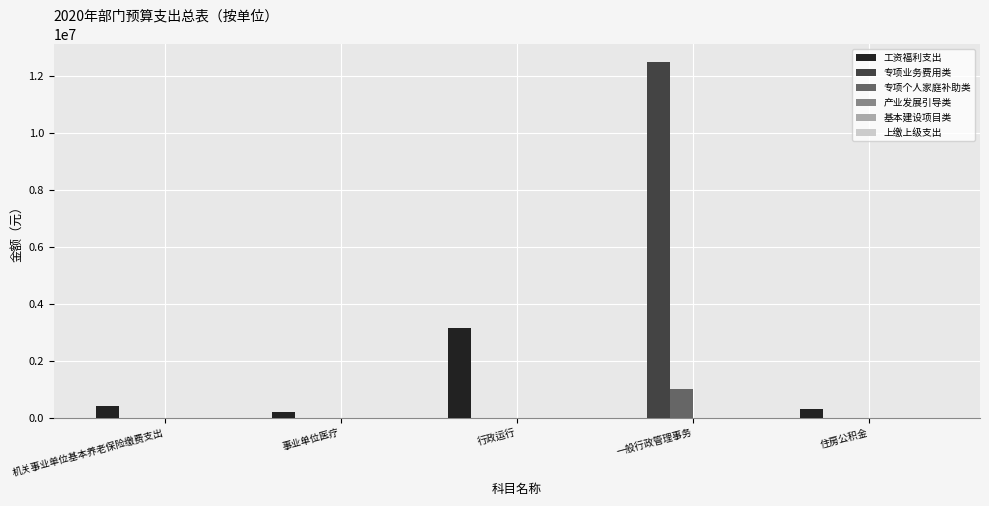

What is the average value of the 专项业务费用类 series?

2500000.0